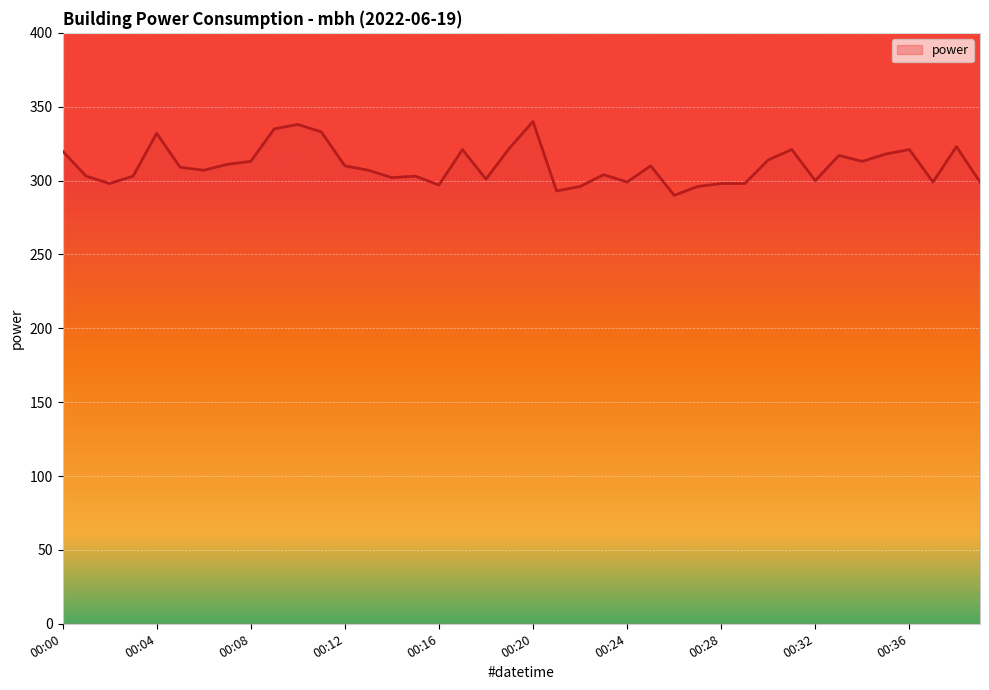

What is the difference between the maximum and minimum values?

50